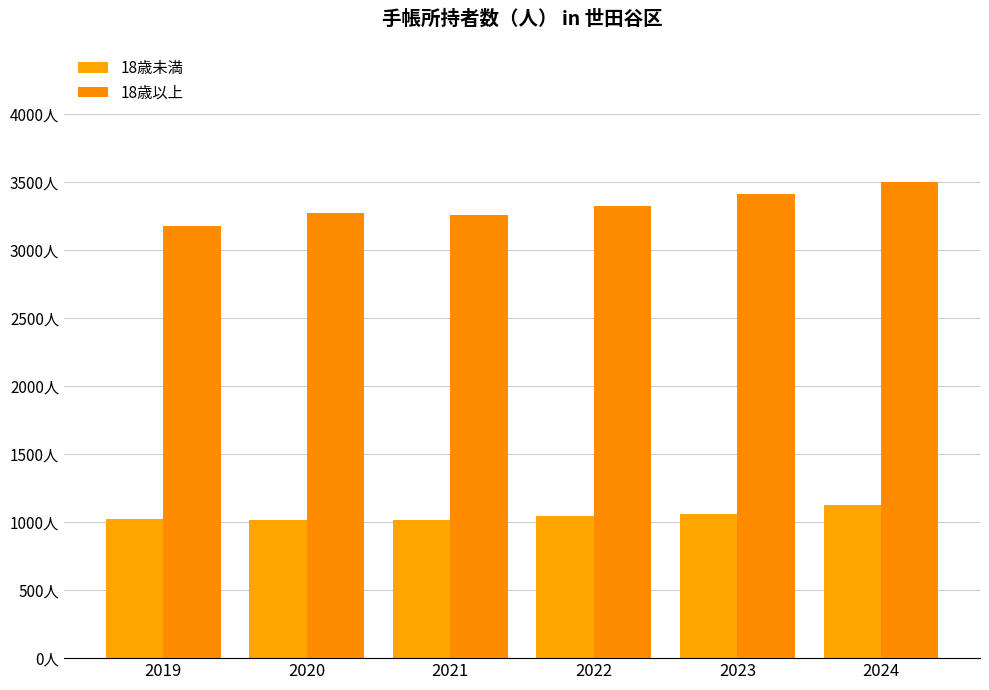

Which has a higher value, 2024 or 2020?

2024